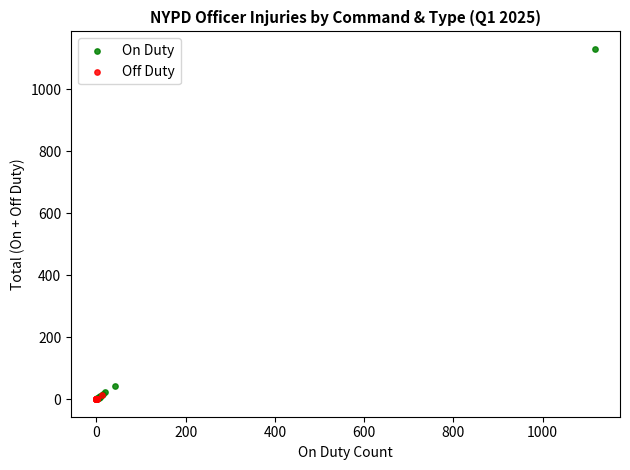

Which series has the largest Y range (max minus min)?

On Duty